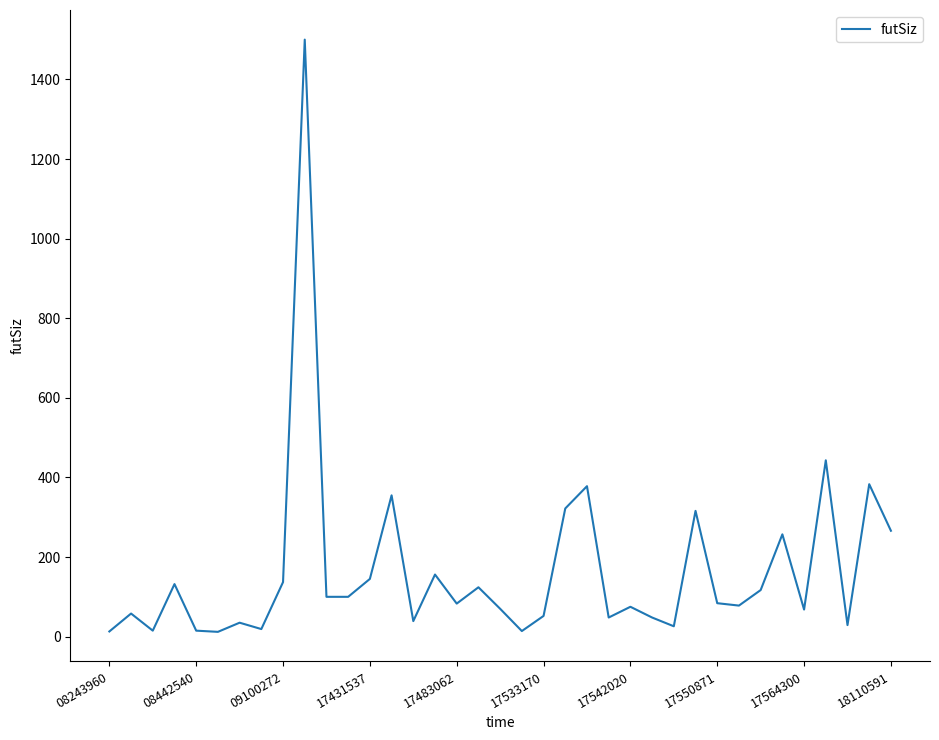

What is the maximum value shown in the chart?

1500